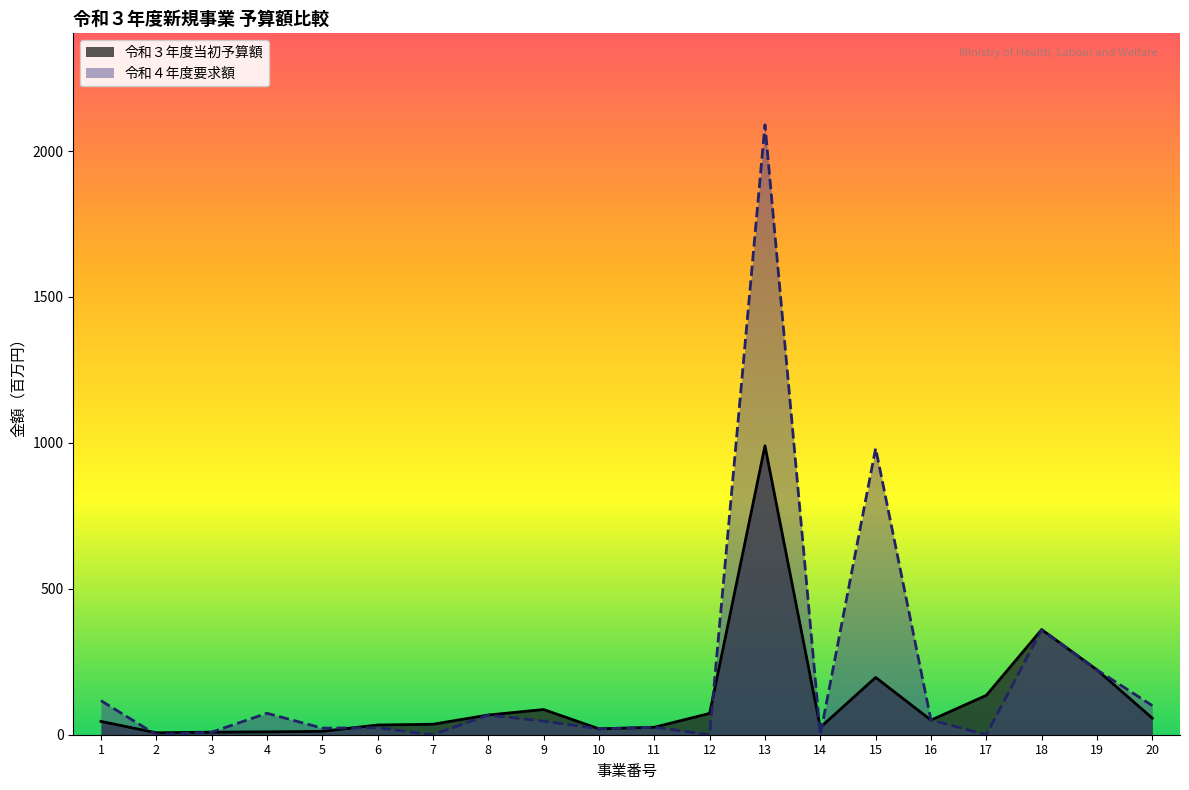

Reading left to right, extract all data points from this chart.

令和３年度当初予算額: 1=45.6	2=6.7	3=8.7	4=9.8	5=11.5	6=33.3	7=35.9	8=67.5	9=86.3	10=20.2	11=25.6	12=73.1	13=990.0	14=25.0	15=196.3	16=50.0	17=134.9	18=360.2	19=222.2	20=56.6
令和４年度要求額: 1=116.7	2=0.0	3=8.7	4=73.5	5=22.5	6=24.0	7=0.0	8=67.5	9=46.5	10=20.2	11=25.6	12=0.0	13=2089.7	14=0.0	15=981.3	16=50.0	17=0.0	18=360.2	19=222.2	20=99.7